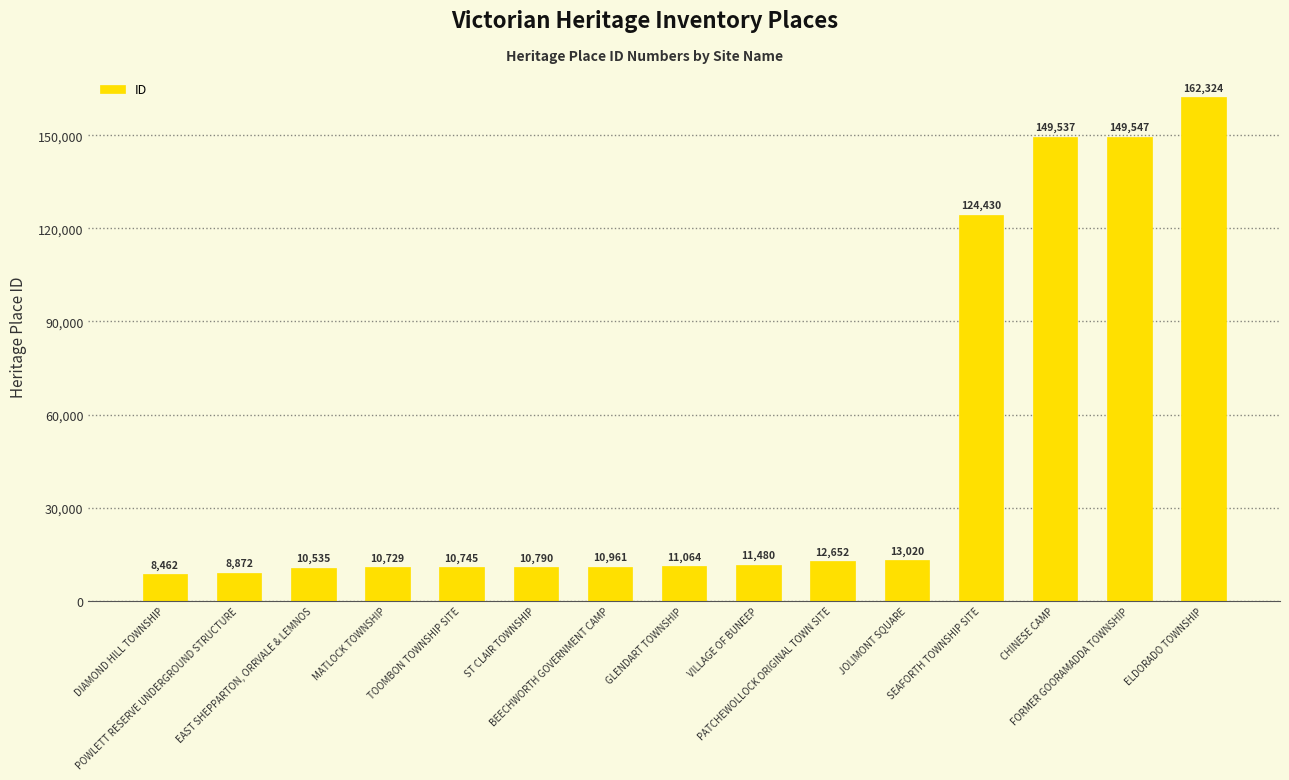

Count the number of data series in this chart.

1